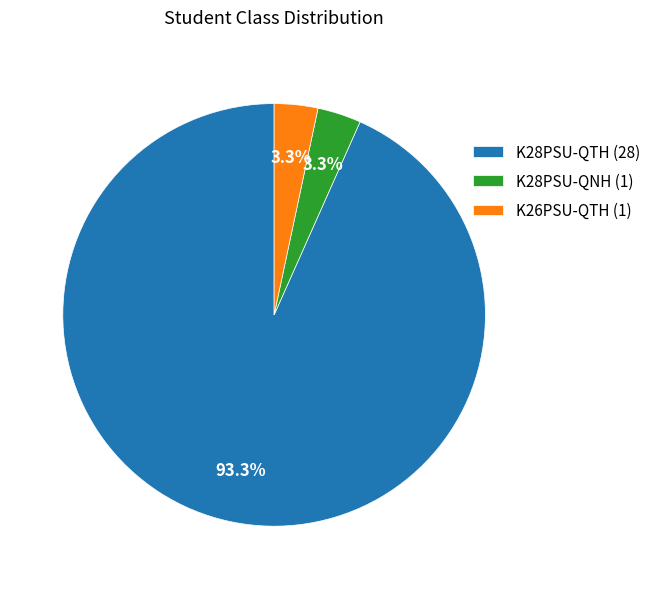

Is it true that K26PSU-QTH is 10% of the pie?

False